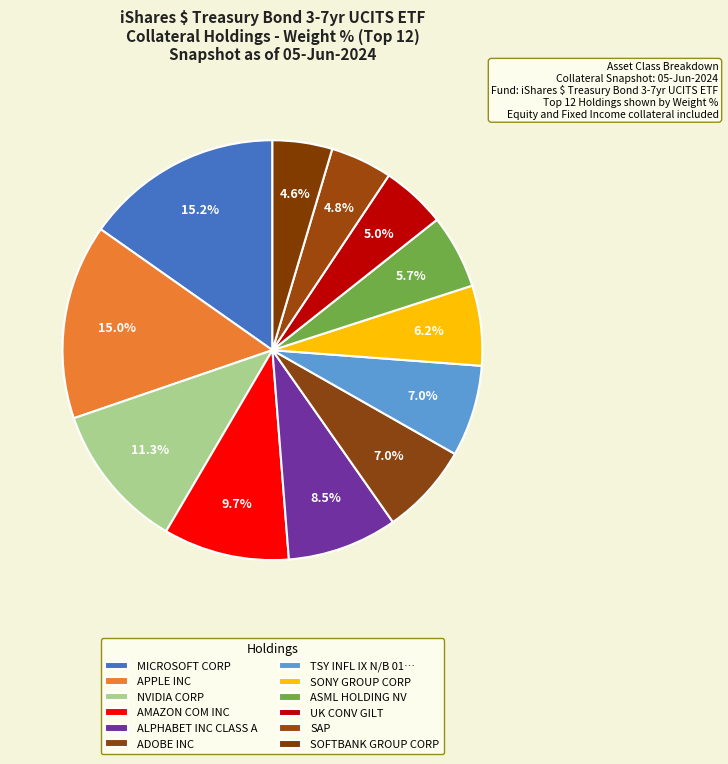

Count the number of slices in the pie.

12